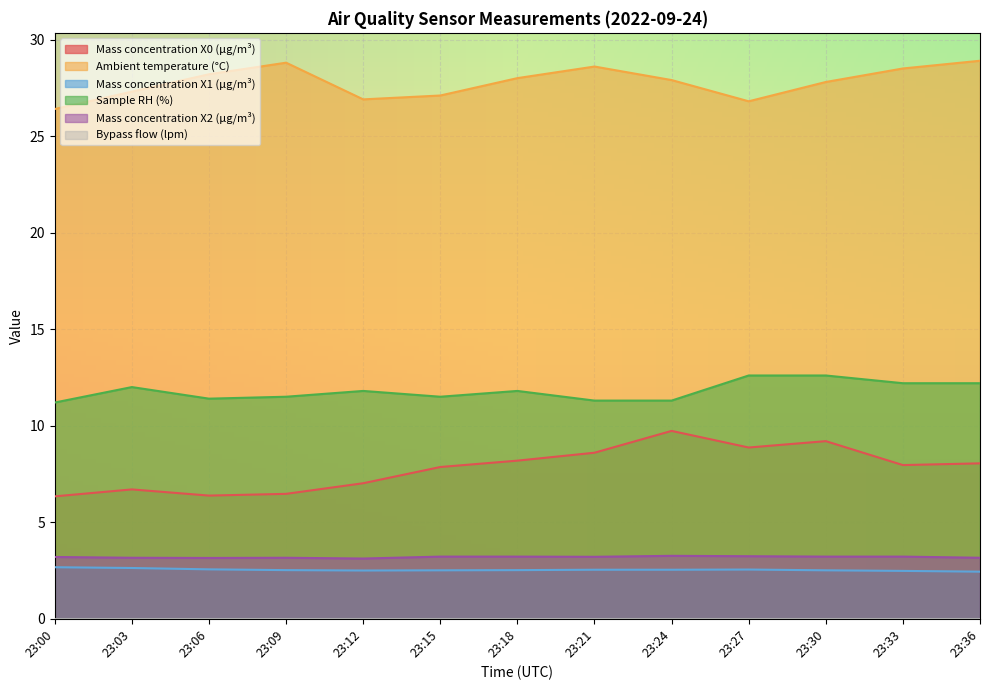

What is the difference between the maximum and minimum values in the Ambient temperature (°C) series?

2.5